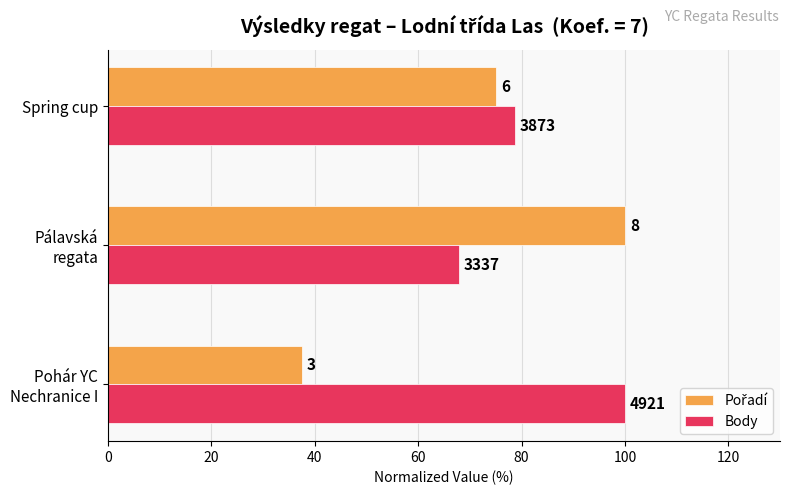

What is the lowest value of the Body series?

67.8